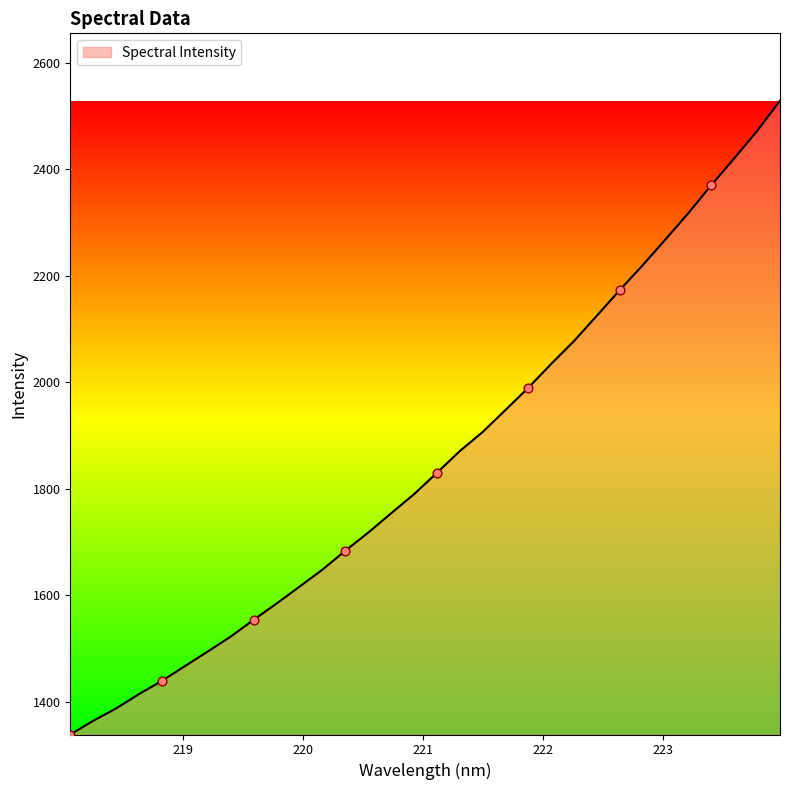

What is the greatest value displayed?

2528.8